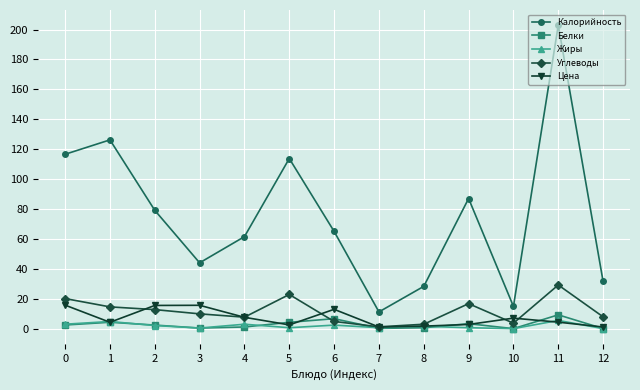

At which category is the sum across all series the highest?

11